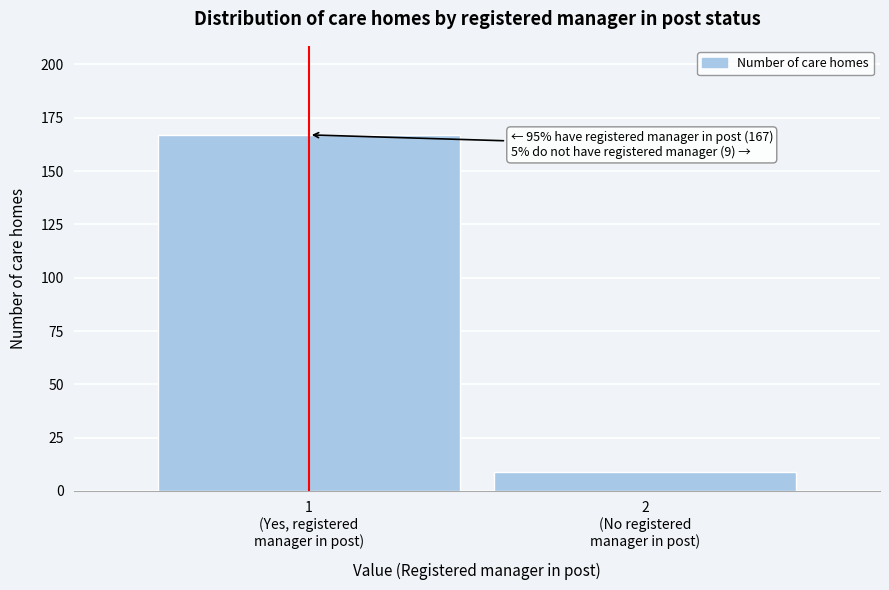

Reading left to right, extract all data points from this chart.

167	9